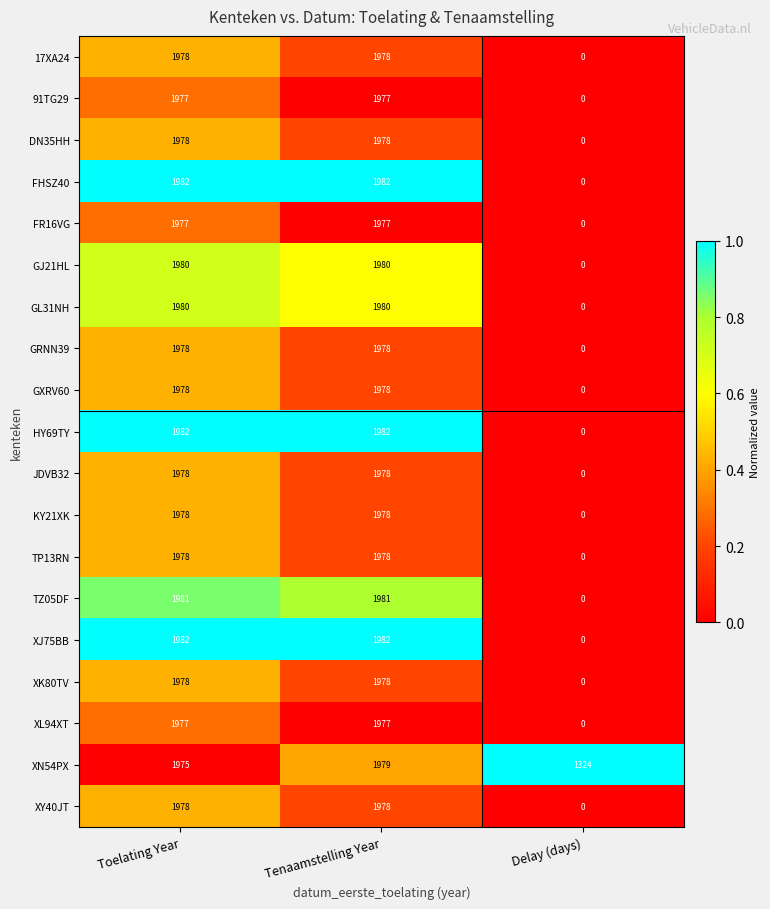

What is the sum of the FHSZ40 values at Toelating Year and Tenaamstelling Year?

3964